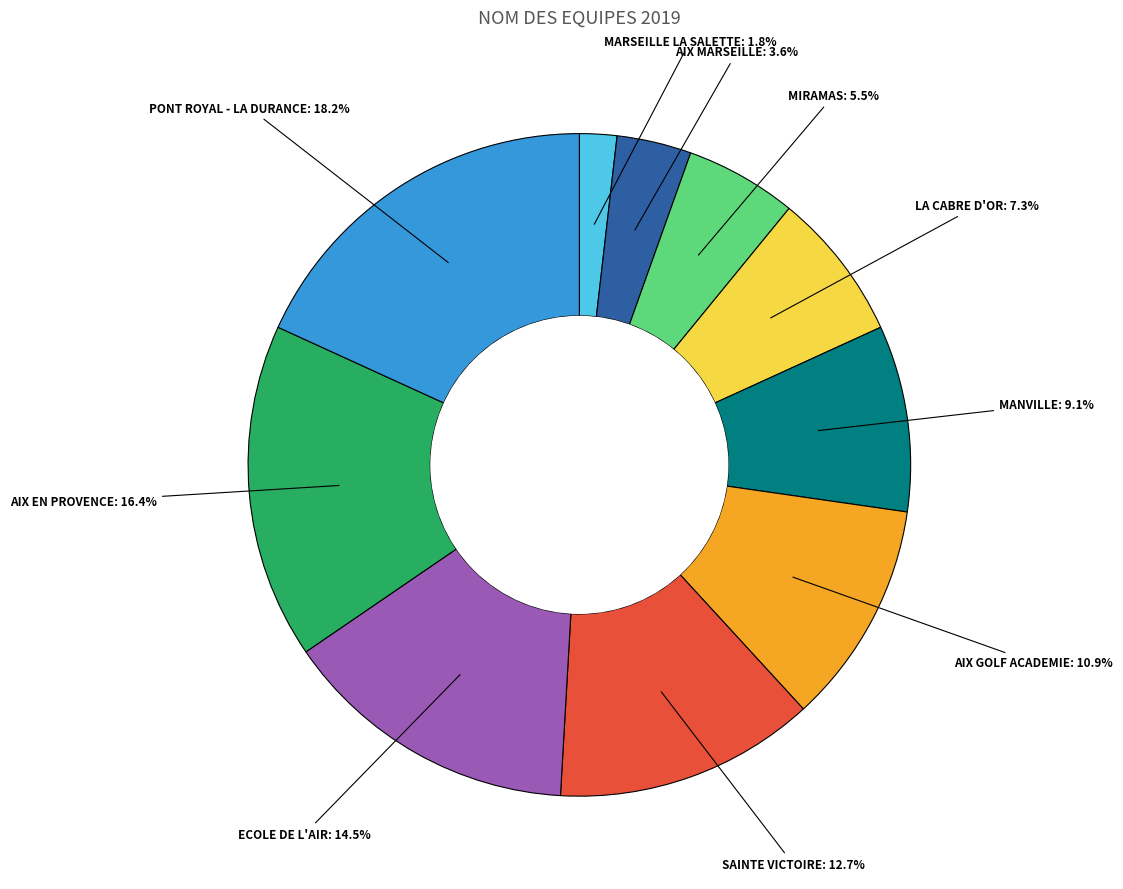

What percentage is NOT represented by AIX EN PROVENCE?

83.6%